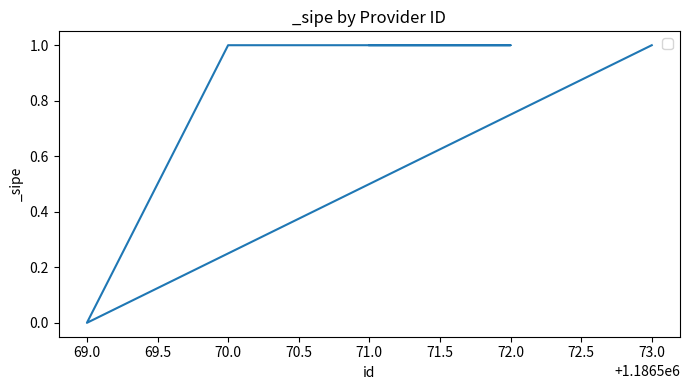

What position from the left is 73.0?

5